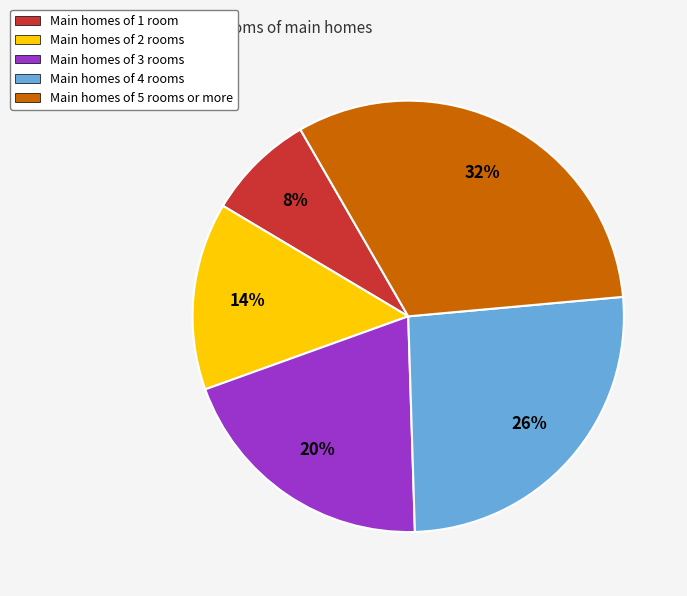

Does Main homes of 1 room account for over 50% of the chart?

No